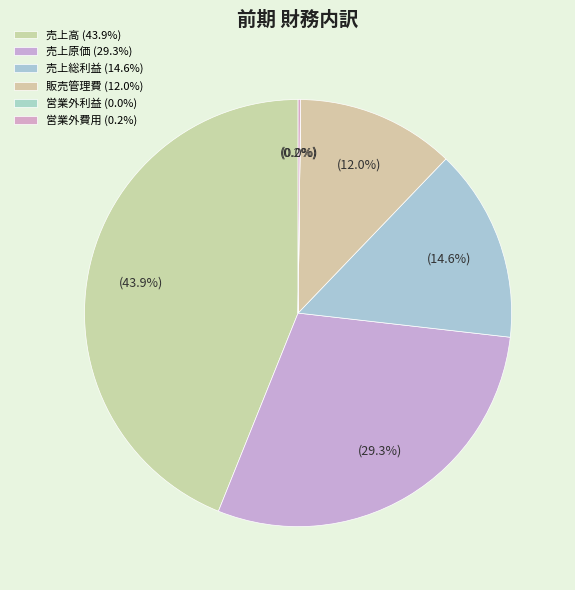

The 営業外費用 slice represents 0% of the pie. True or false?

True